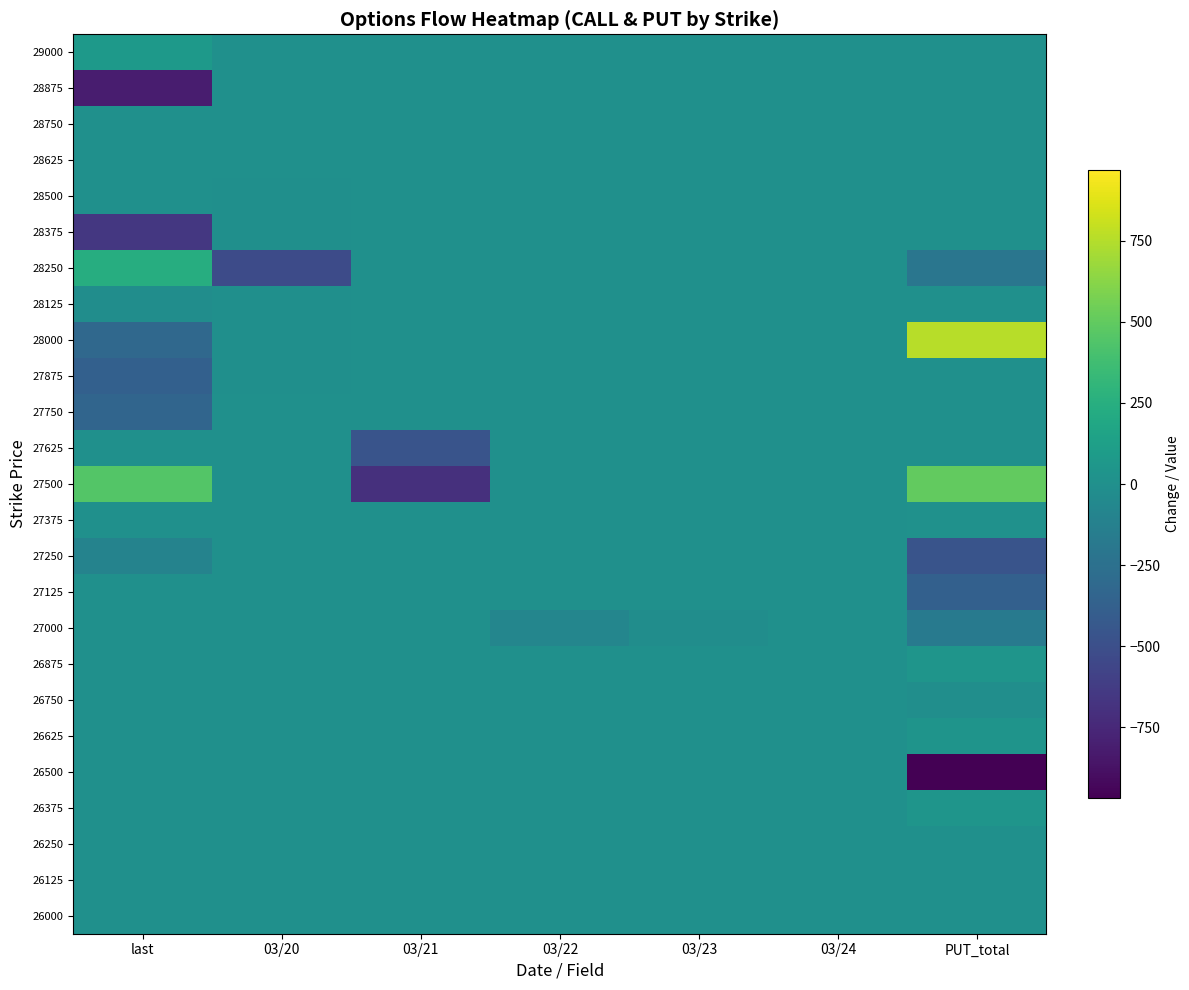

Which series has the largest total across all categories?

28000